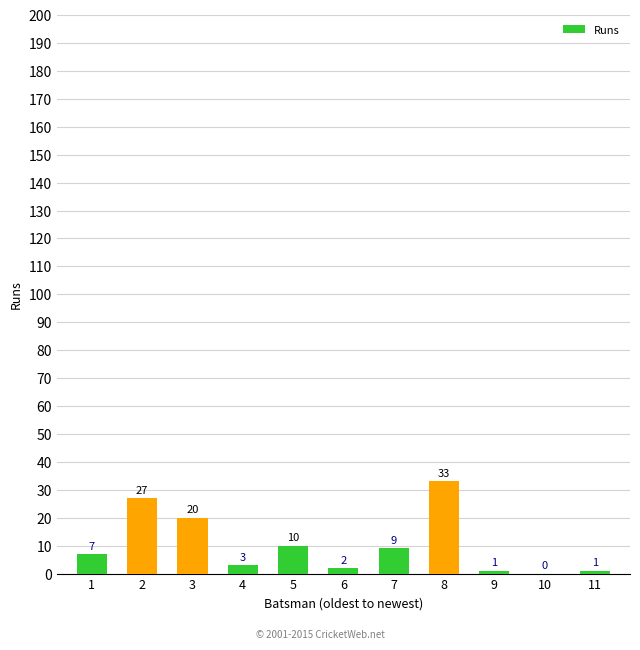

The value at 5 is 4. True or false?

False